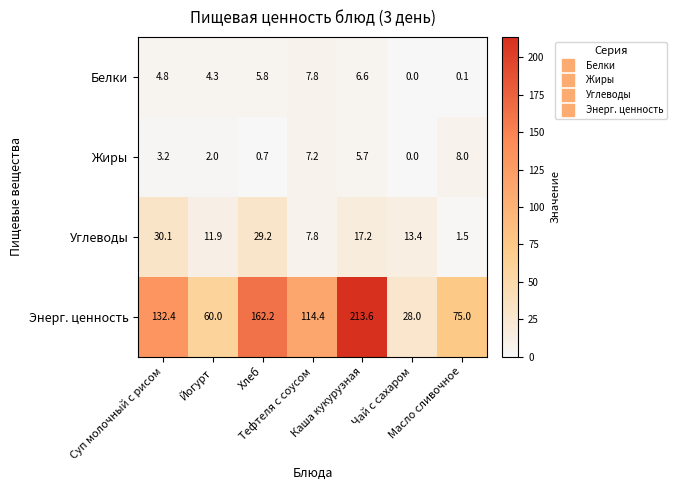

What is the maximum value shown in the chart?

213.6